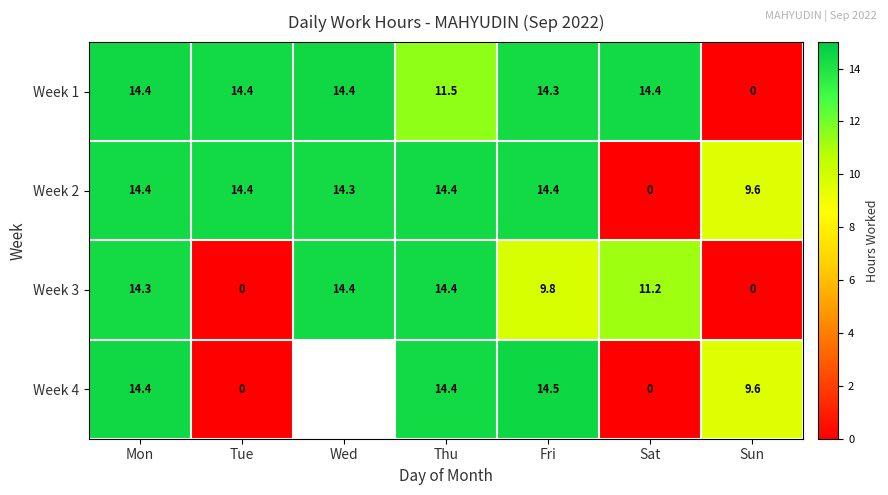

Where is Week 2 nearest to the value 7?

Sun